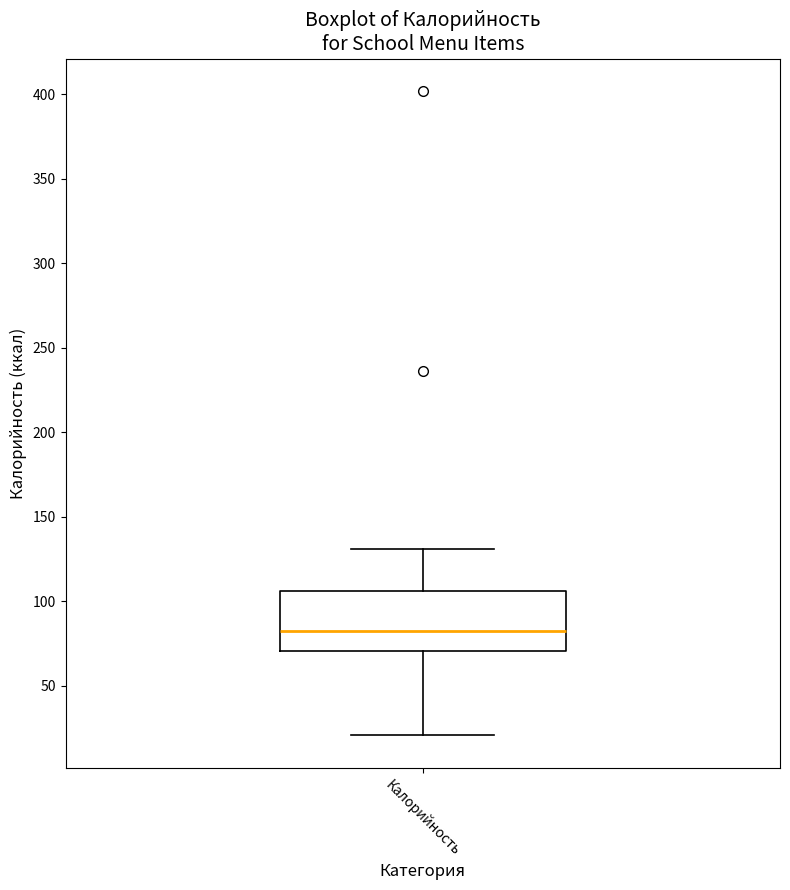

Transcribe this box plot: give where the median line is, the range the box spans, and where the two whiskers end, as read against the y-axis. The values are not printed on the chart, so give them approximately, as read against the axis.

median 80, box 70 to 105, whiskers 20 to 130